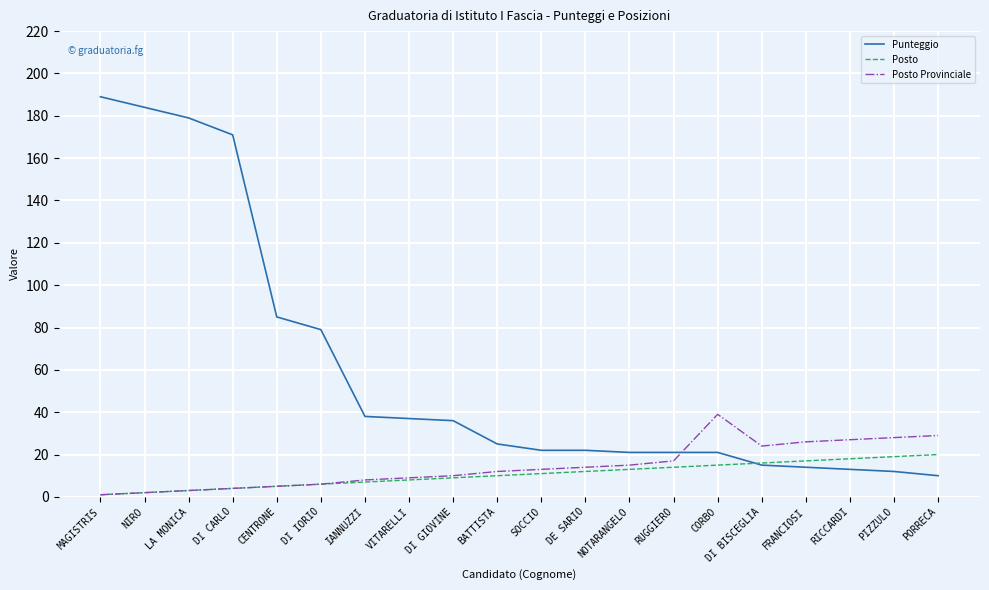

Rank the series by their maximum value, from lowest to highest.

Posto, Posto Provinciale, Punteggio